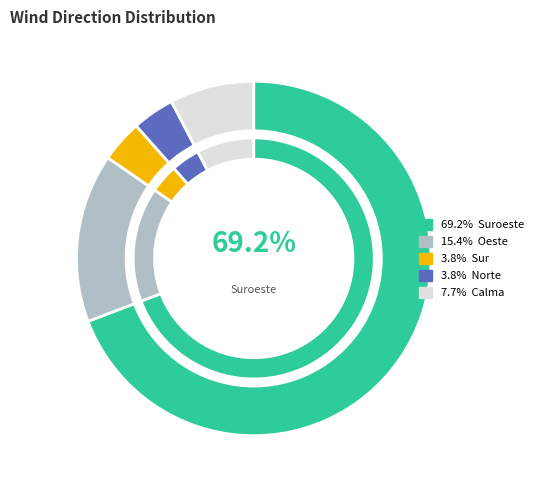

Count the number of slices in the pie.

5